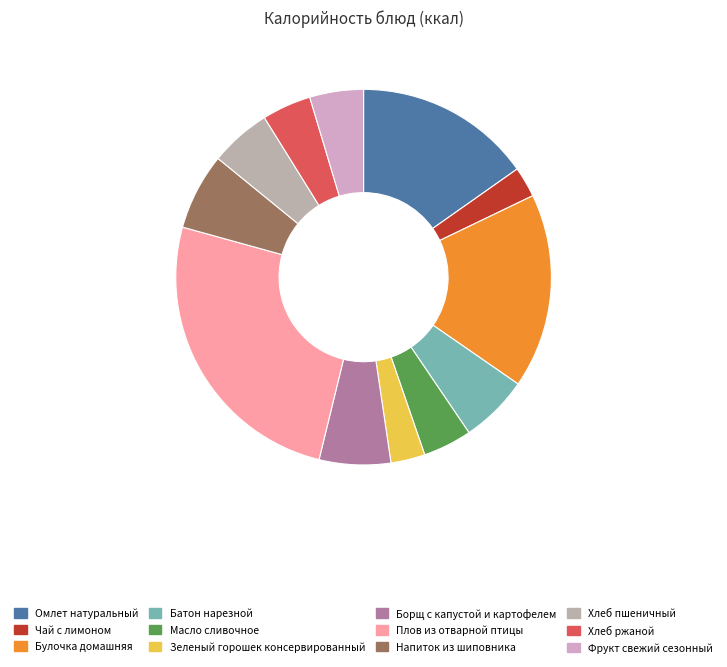

What is the total percentage of Омлет натуральный and Булочка домашняя?

32.0%